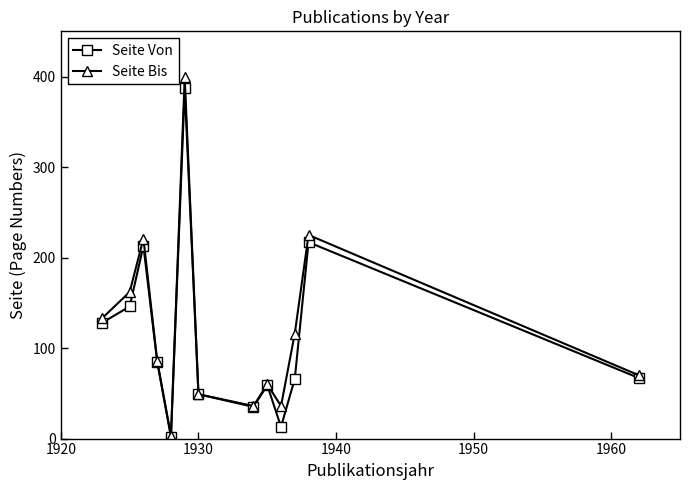

What is the maximum value shown in the chart?

399